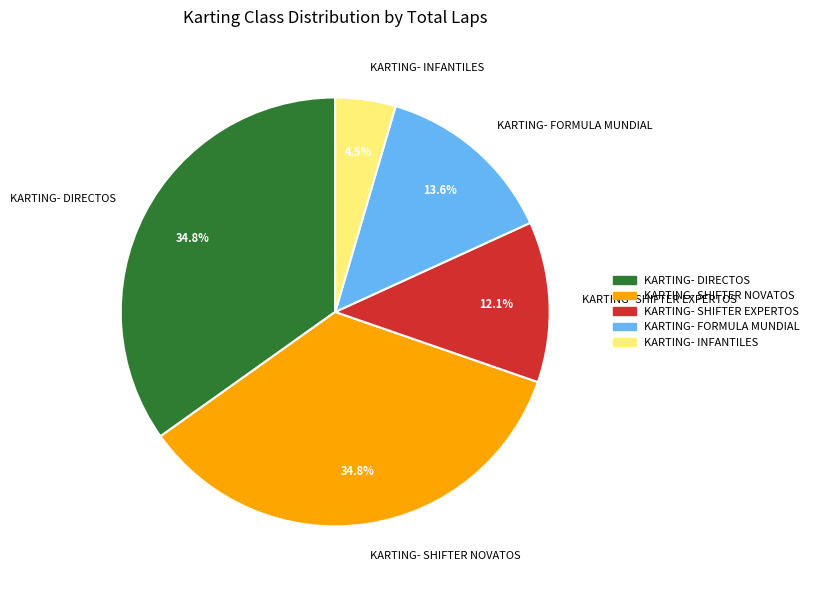

What is the ratio of the value at KARTING- FORMULA MUNDIAL to the value at KARTING- INFANTILES?

3.0